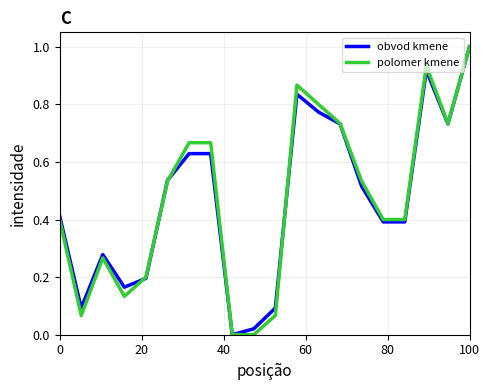

What is the maximum value for obvod kmene?

1.0